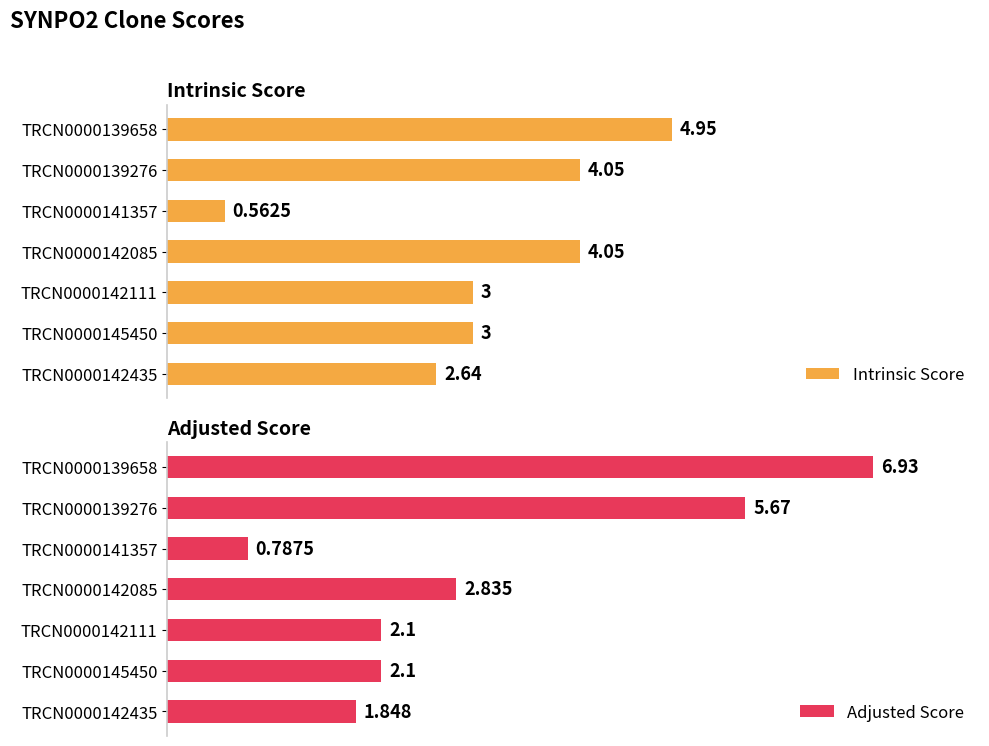

How many bars are there in each group?

2